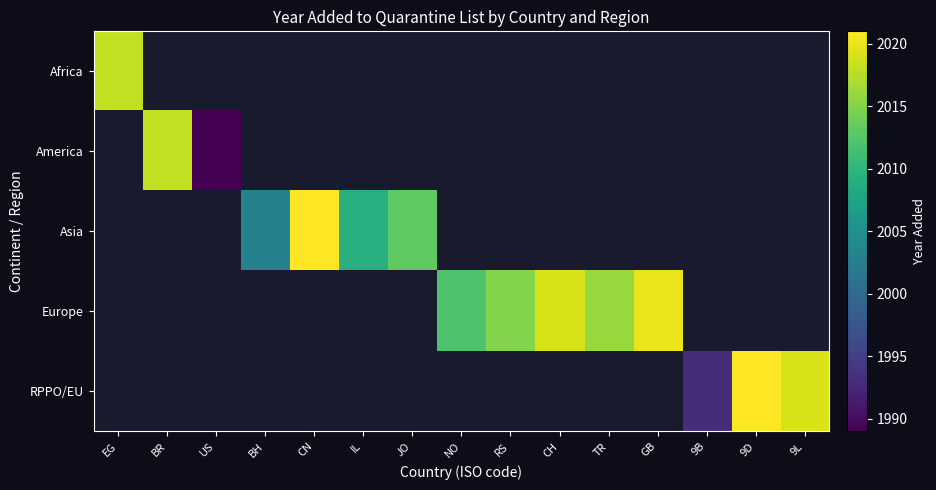

At which category does the chart reach its peak across all series?

CN